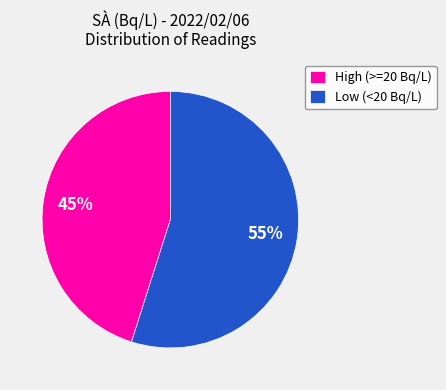

Rank the categories by value from highest to lowest.

Low (<20 Bq/L), High (>=20 Bq/L)